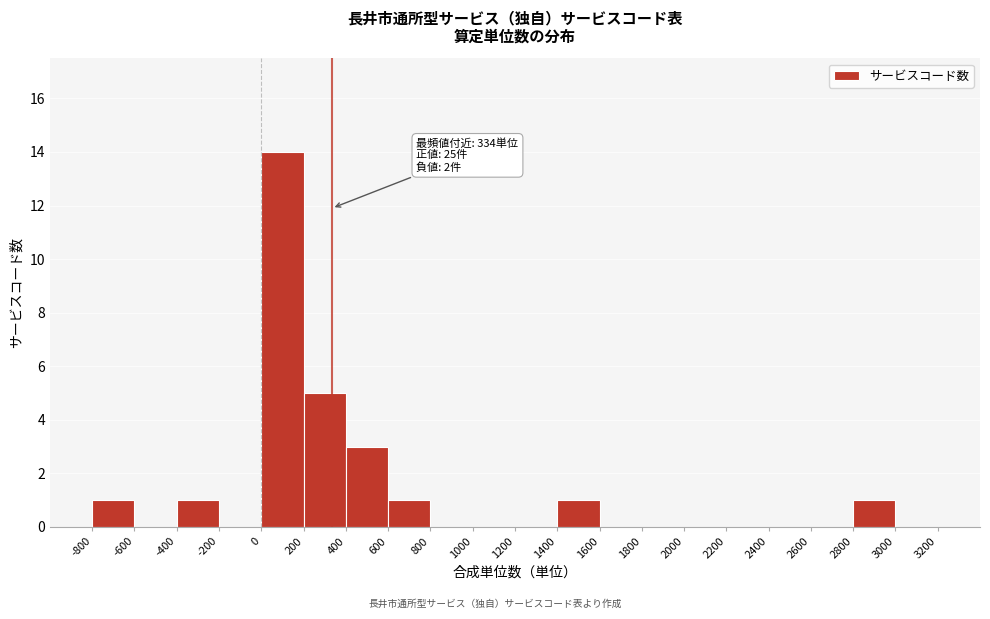

Over which range of the x-axis is the bar tallest?

0 to 200